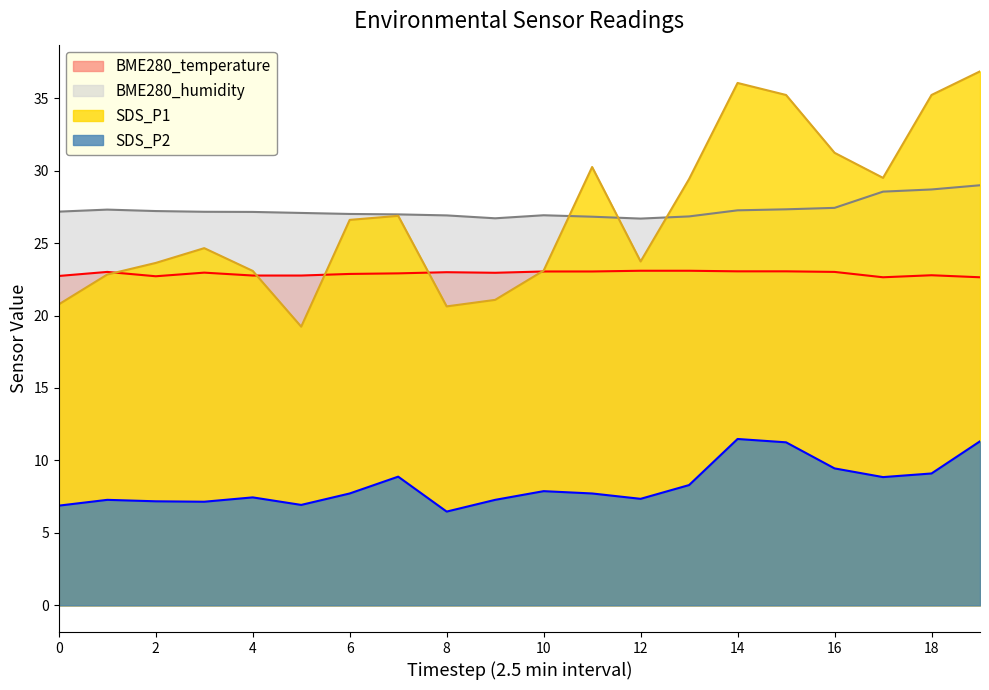

What is the maximum value shown in the chart?

36.9